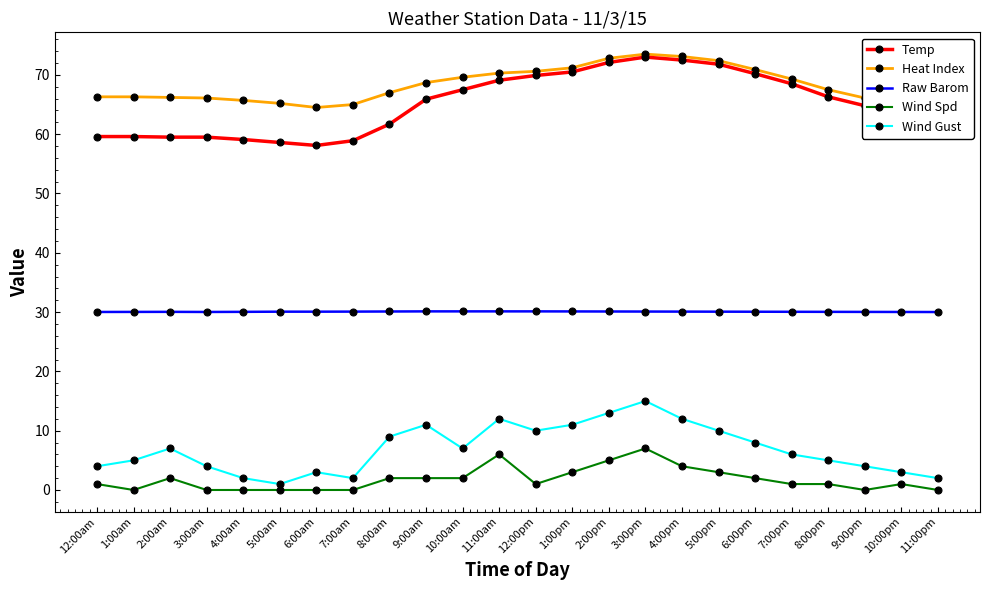

At which category is the sum across all series the highest?

3:00pm